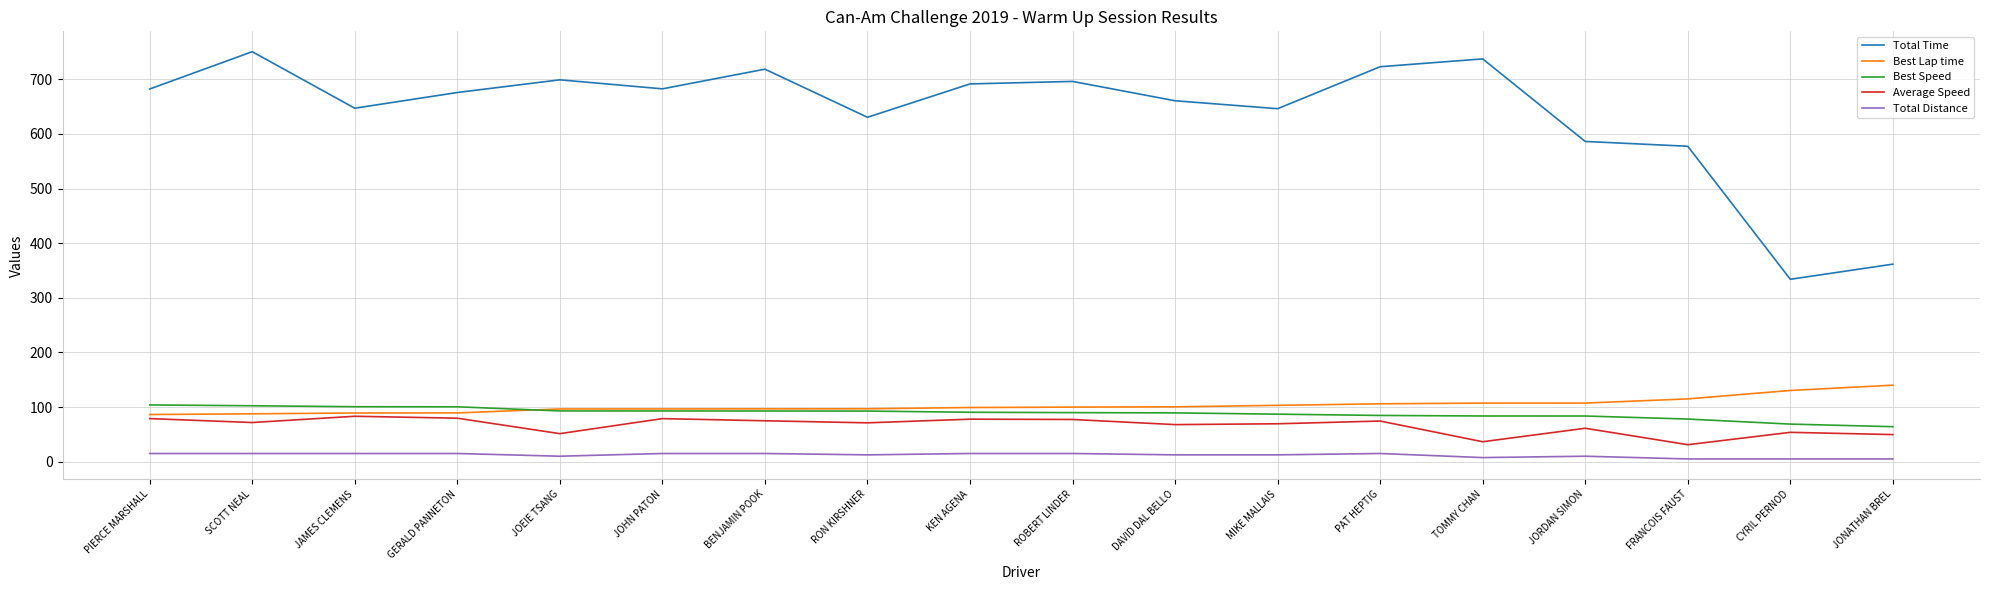

True or false: Total Time and Best Lap time intersect in this chart.

False